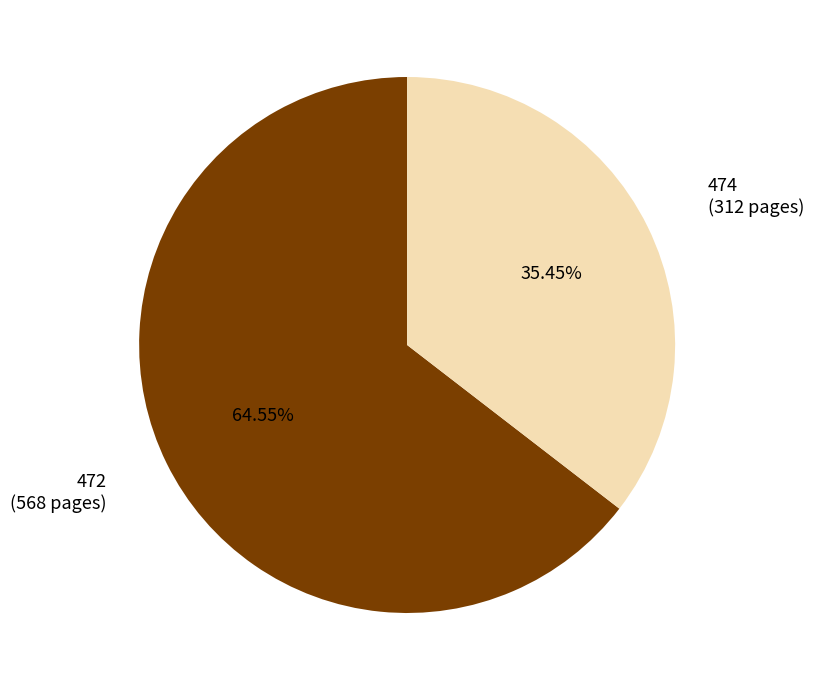

Is there a majority slice in this chart?

Yes